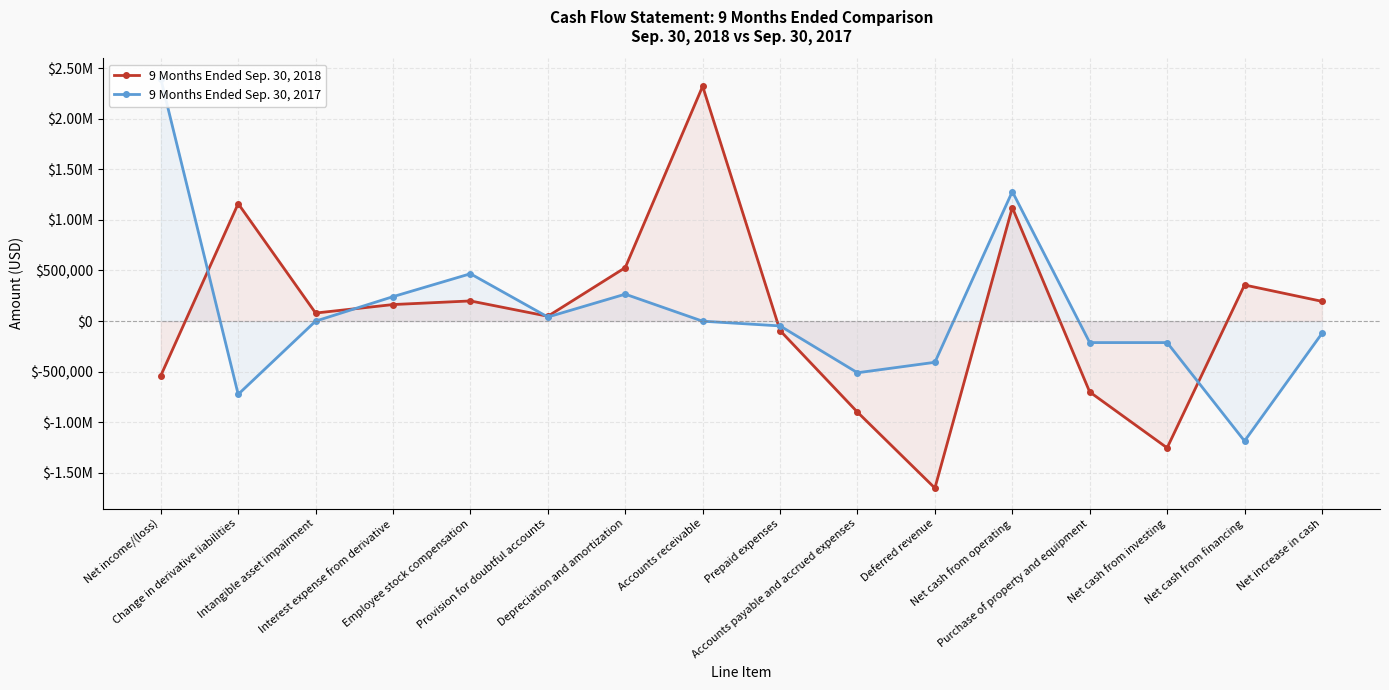

What is the total value across all series at Net income/(loss)?

1855118